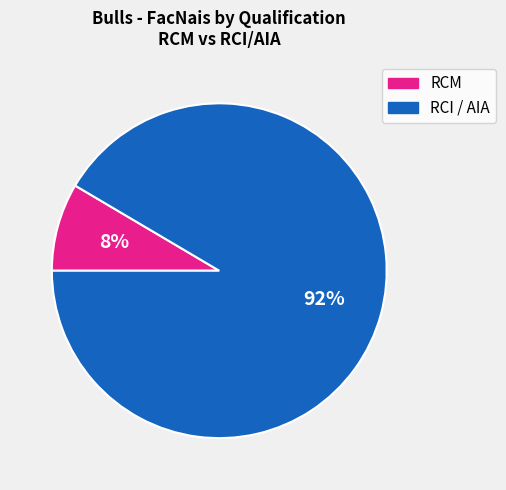

Is there any slice that represents more than half of the pie?

Yes